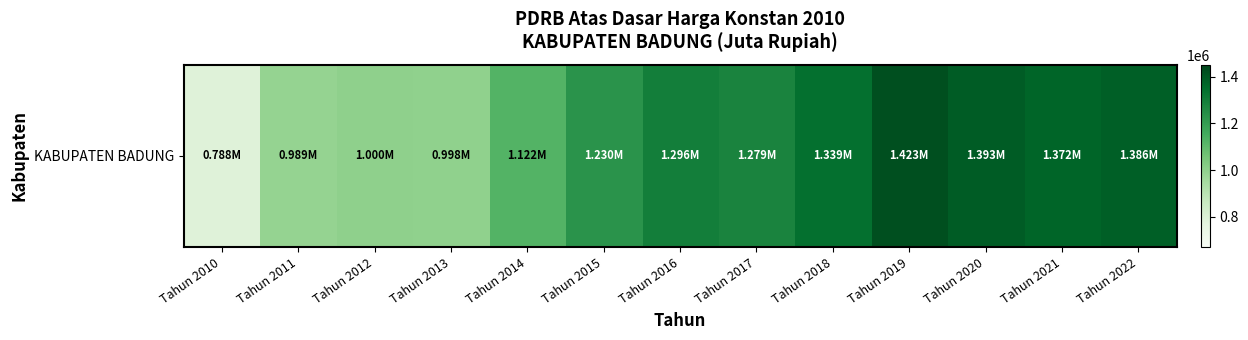

True or false: the data shows 1662938.4 at Tahun 2014.

False